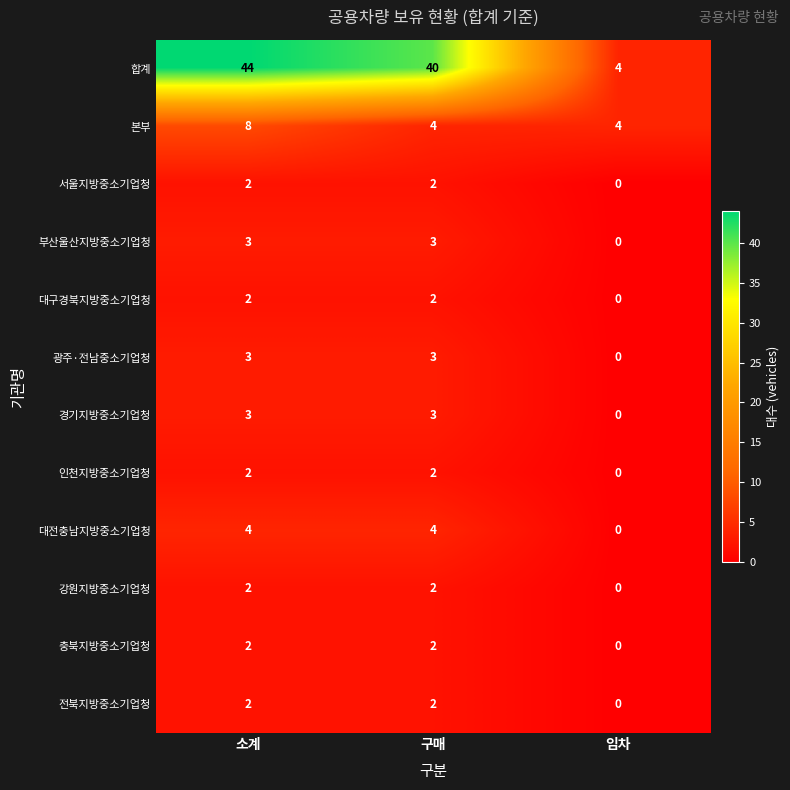

What is the spread (max minus min) of values at 구매?

38